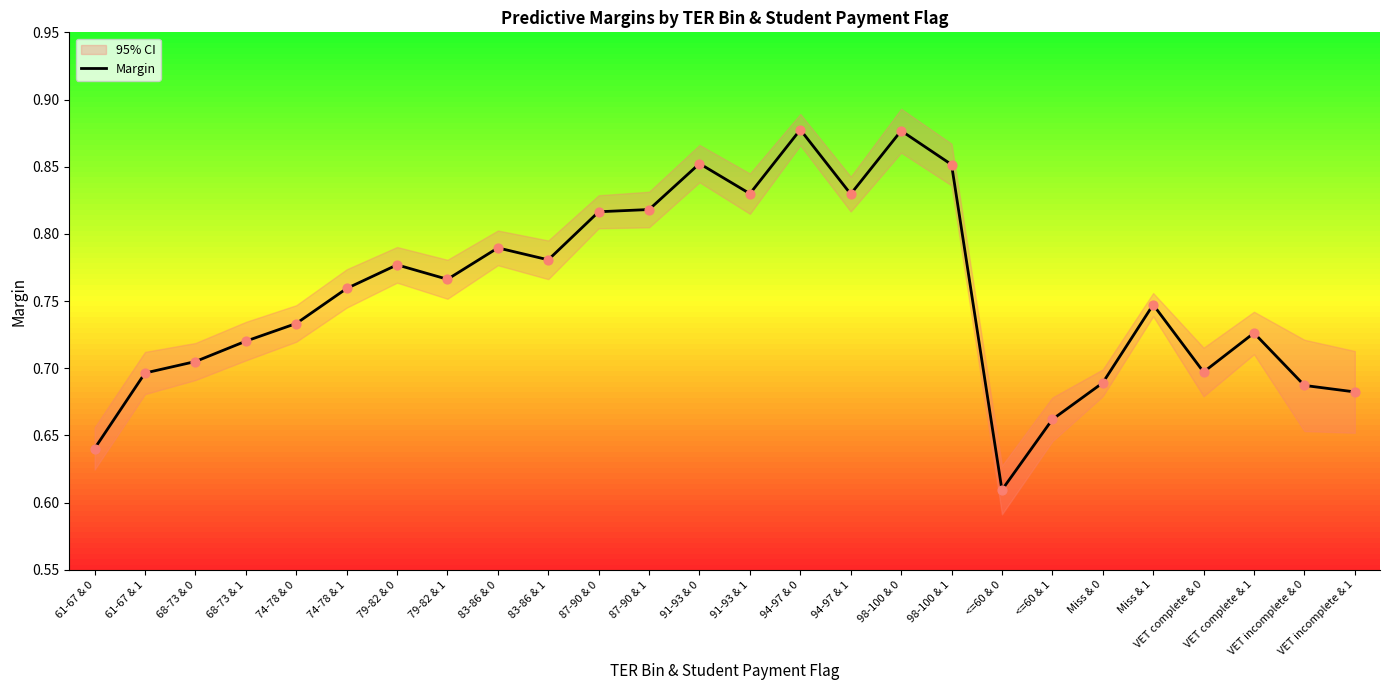

Which has a higher value, 87-90 & 1 or 61-67 & 0?

87-90 & 1